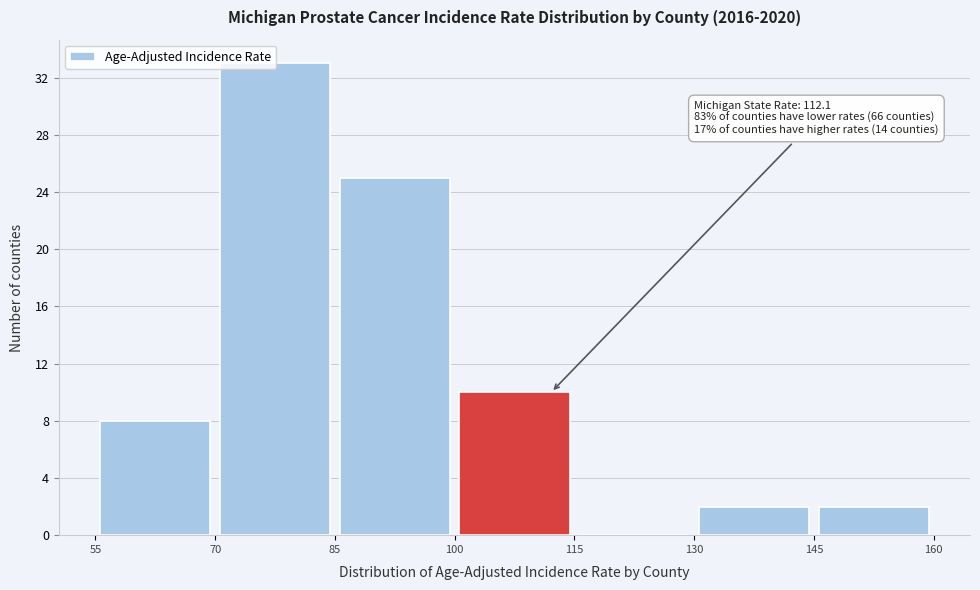

Which range on the x-axis has the tallest bar?

70 to 85